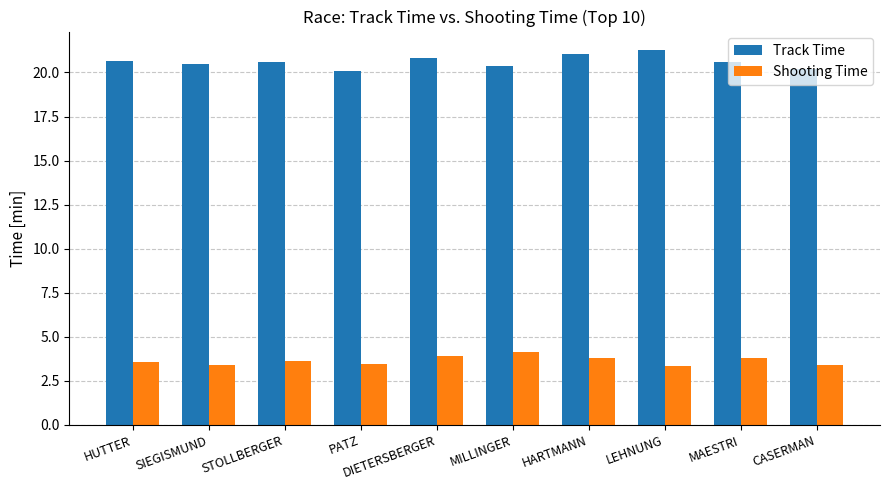

What is the difference between the maximum and minimum values in the Track Time series?

1.2